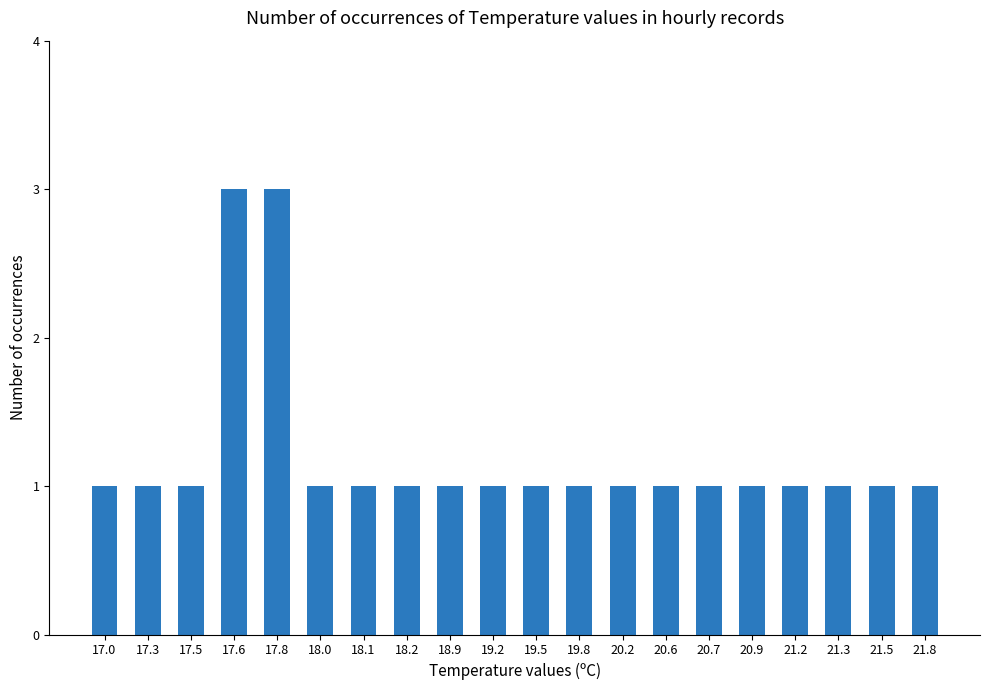

How many data points does each series have?

20